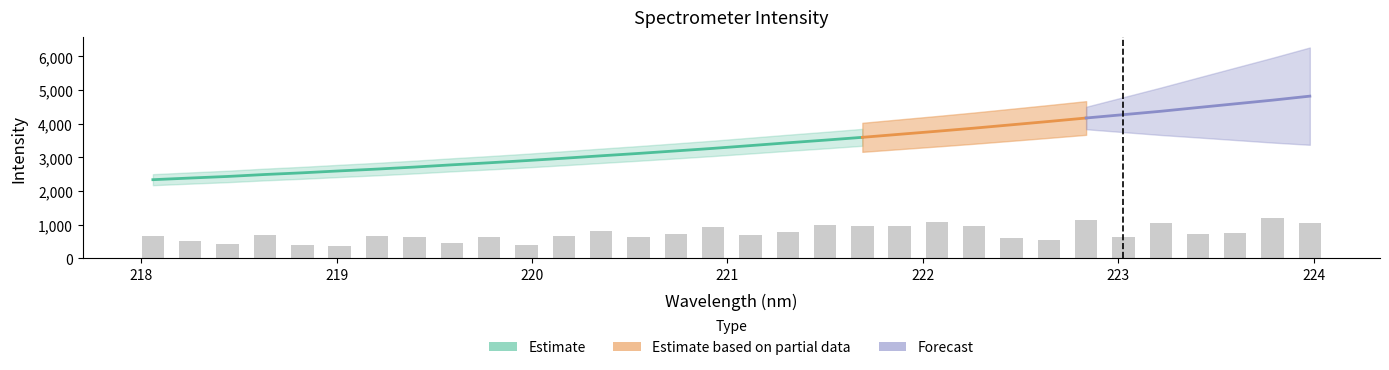

Where is the data nearest to the value 3578?

221.6902